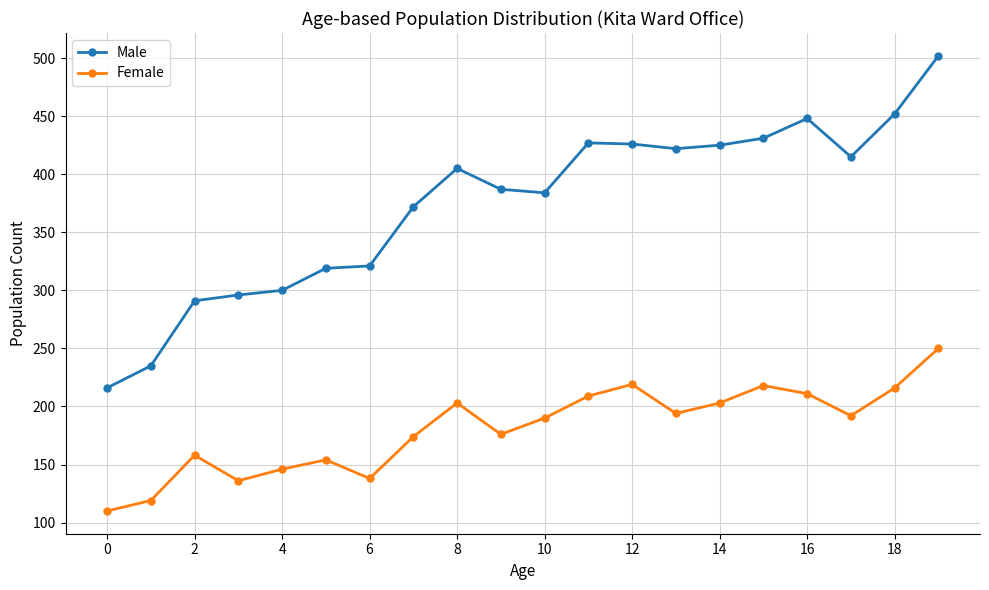

Which series has the largest range (max minus min)?

Male